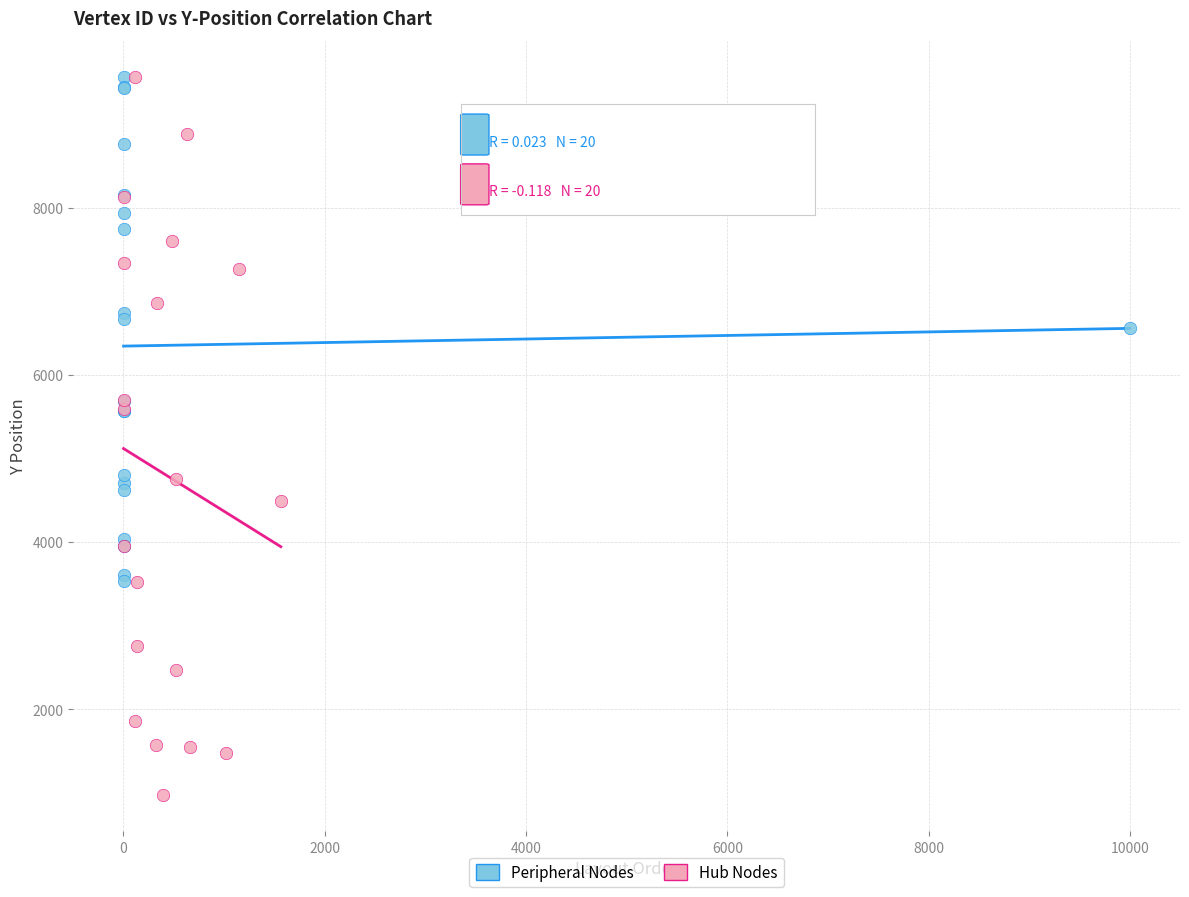

Which series reaches the minimum Y coordinate?

Hub Nodes